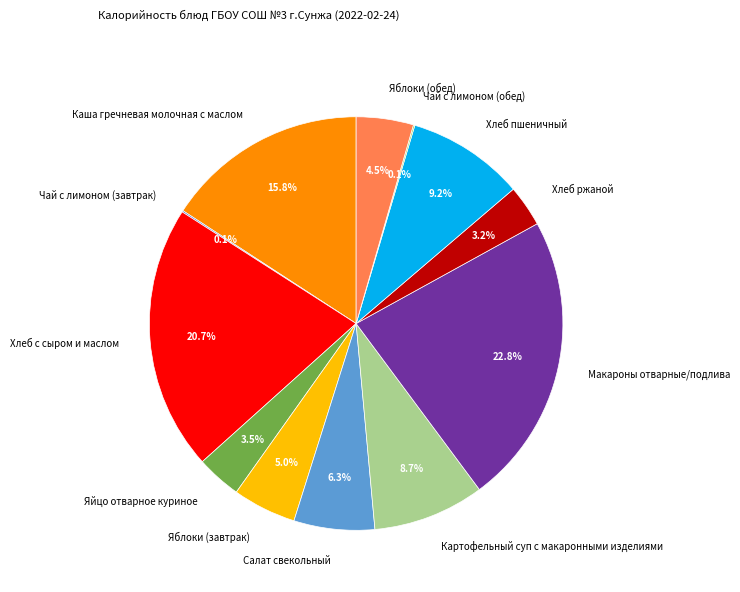

The Макароны отварные/подлива slice represents 23% of the pie. True or false?

True